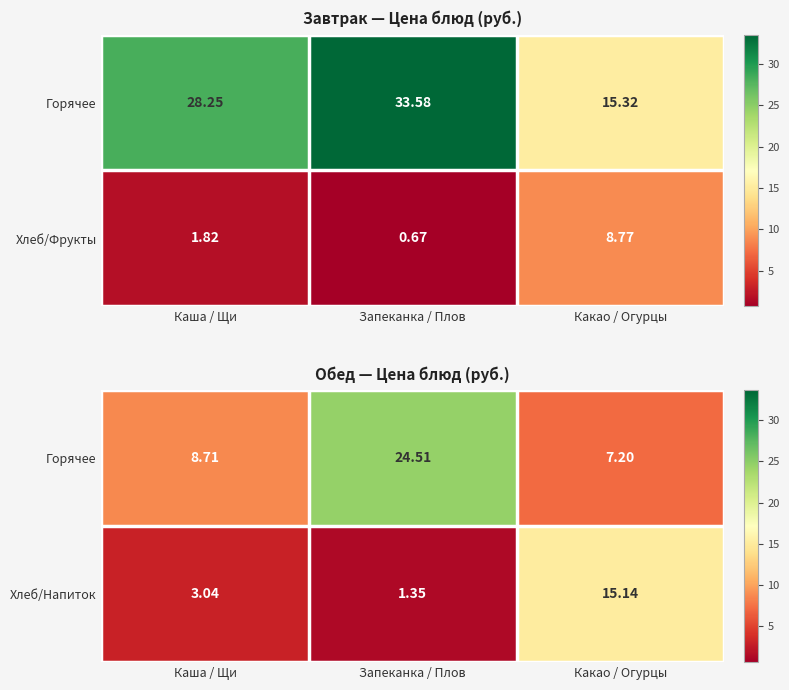

Where does the Хлеб/Напиток series first go above 3?

Каша / Щи